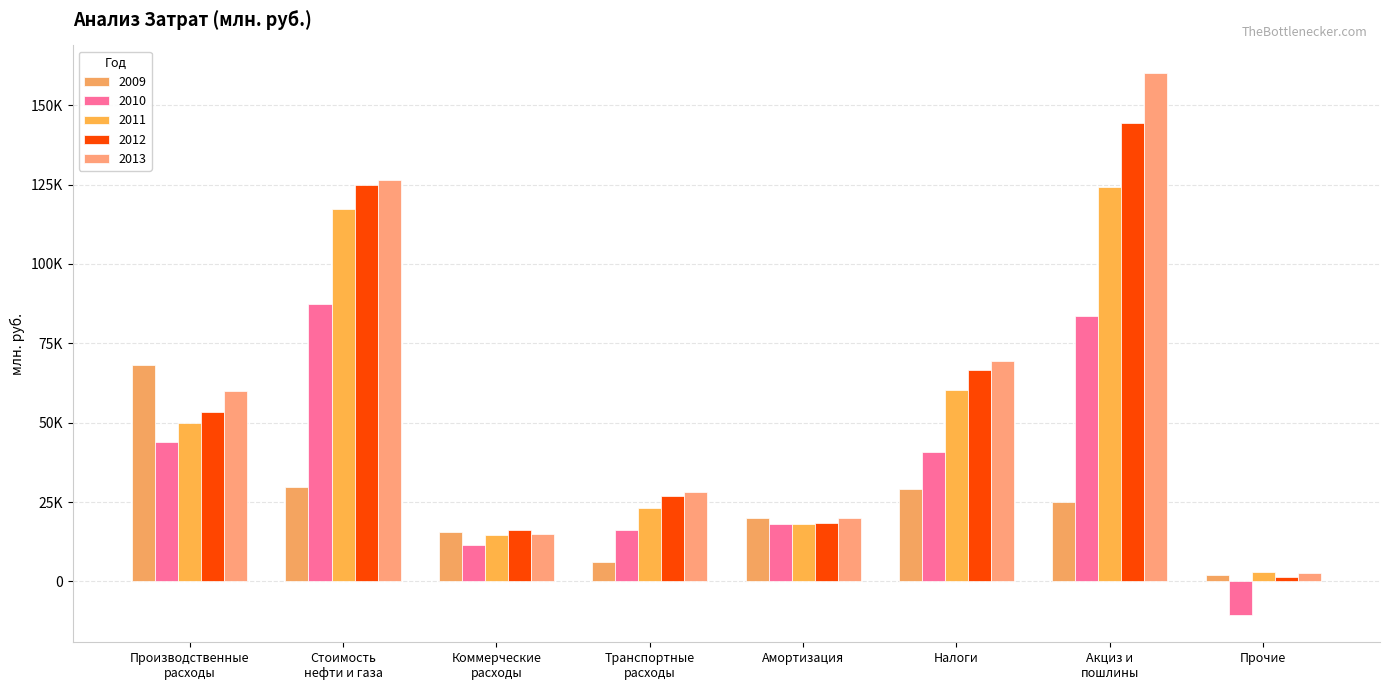

What is the label of the 6th bar from the right?

Коммерческие
расходы